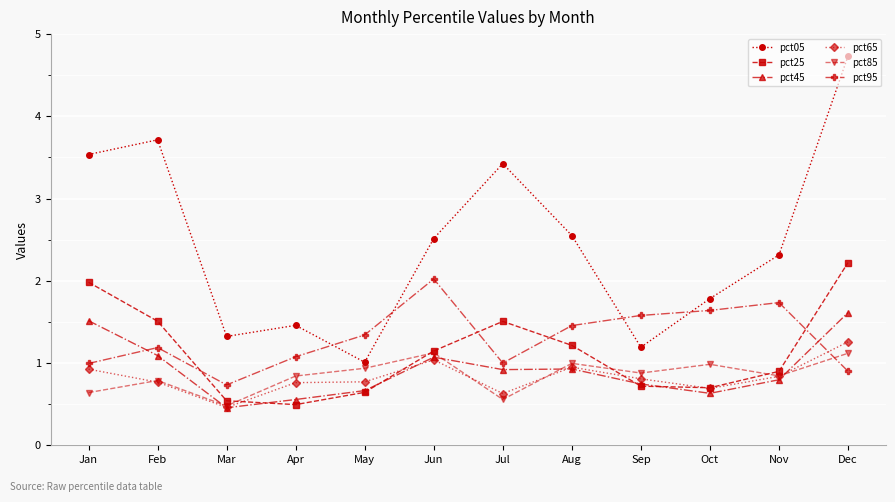

After their last crossing, which series has the higher values: pct95 or pct65?

pct65